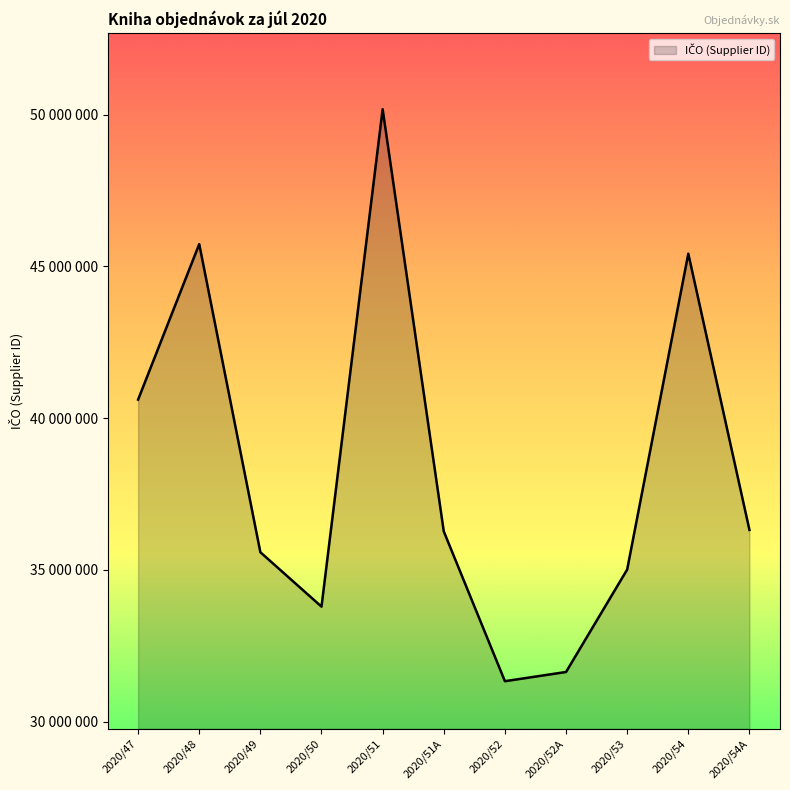

What is the smallest value displayed?

31331131